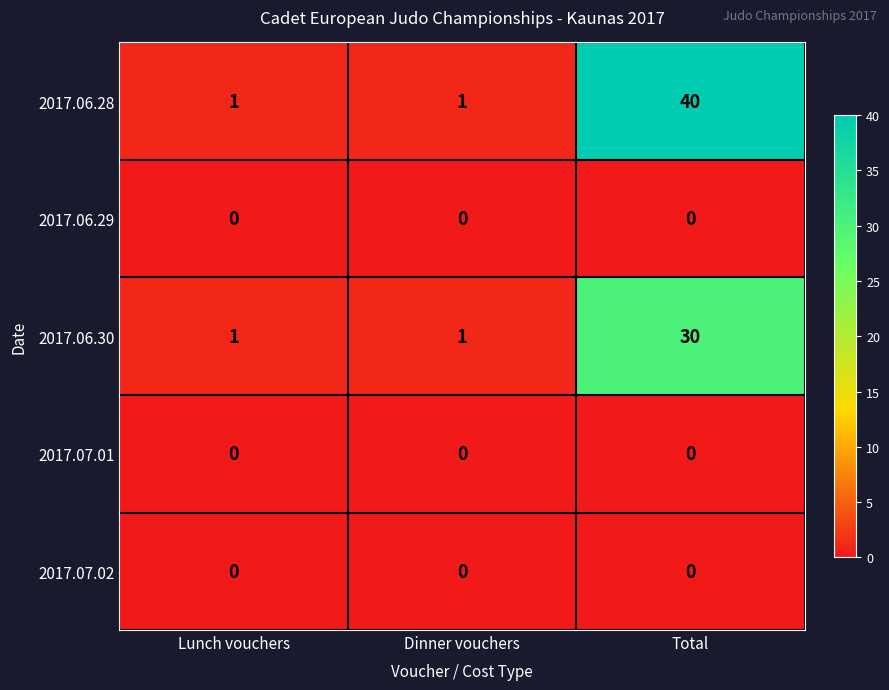

What is the spread (max minus min) of values at Total?

40